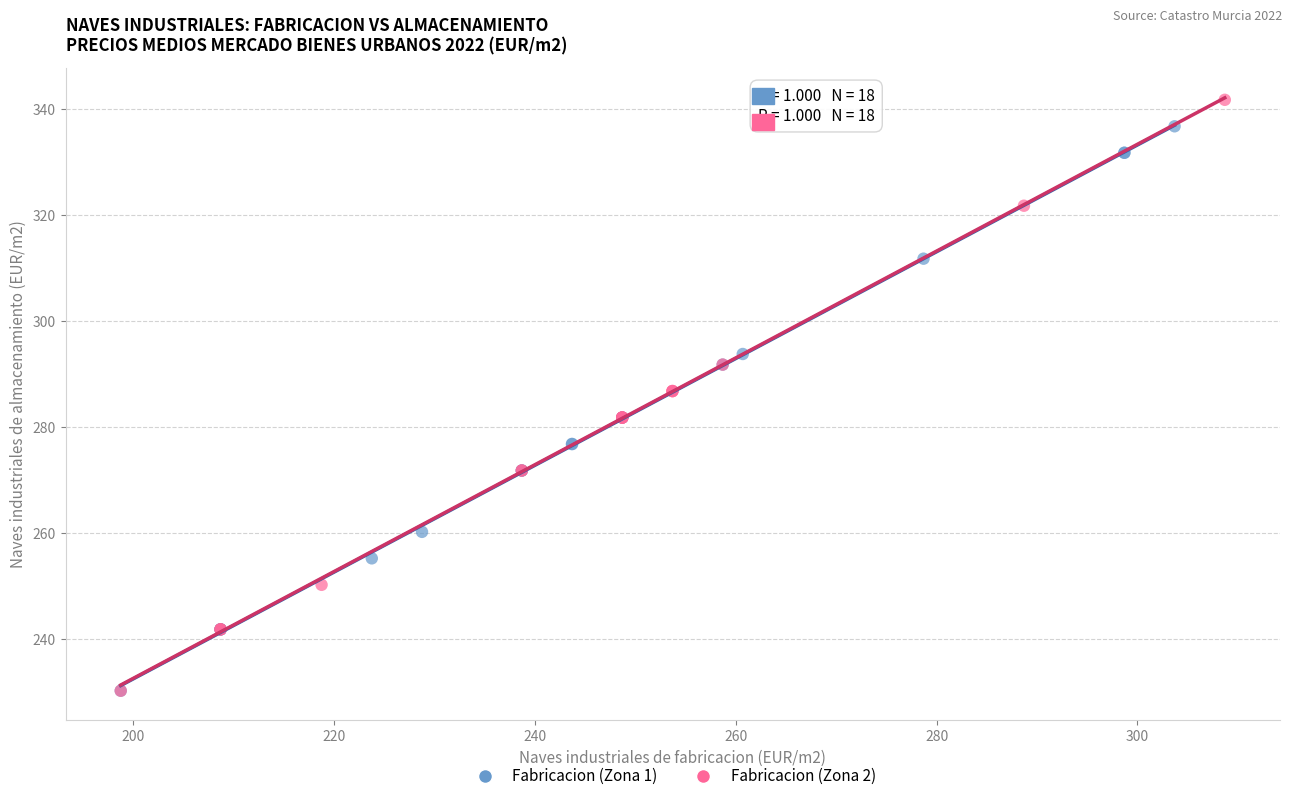

Which series contains the highest Y value?

Fabricacion (Zona 2)